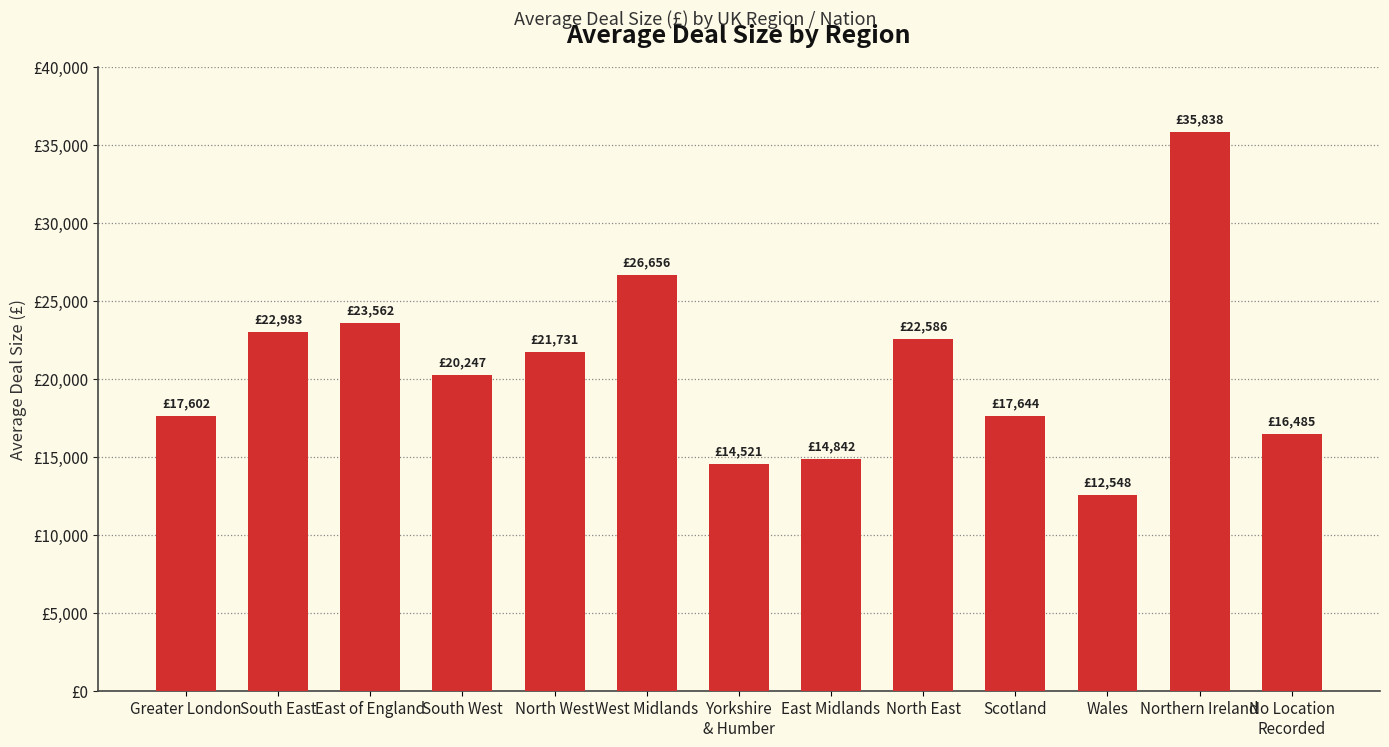

What is the change in value from South East to Wales?

-10434.6